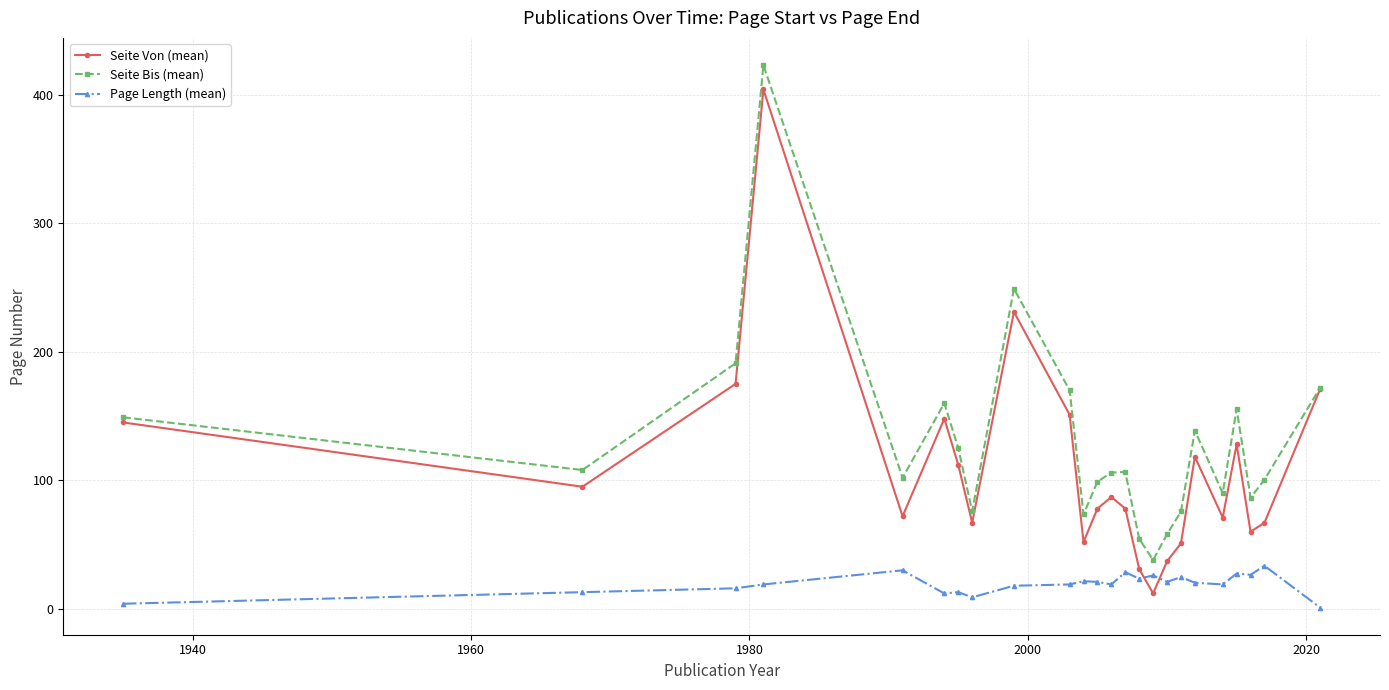

After their last crossing, which series has the higher values: Seite Von (mean) or Page Length (mean)?

Seite Von (mean)